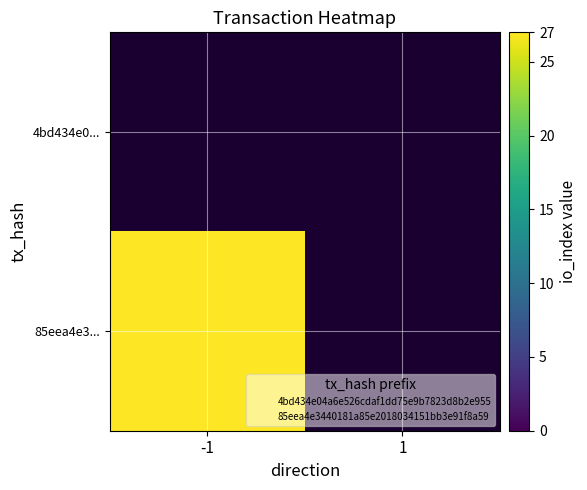

Rank the series at 1 from highest to lowest value.

4bd434e0..., 85eea4e3...